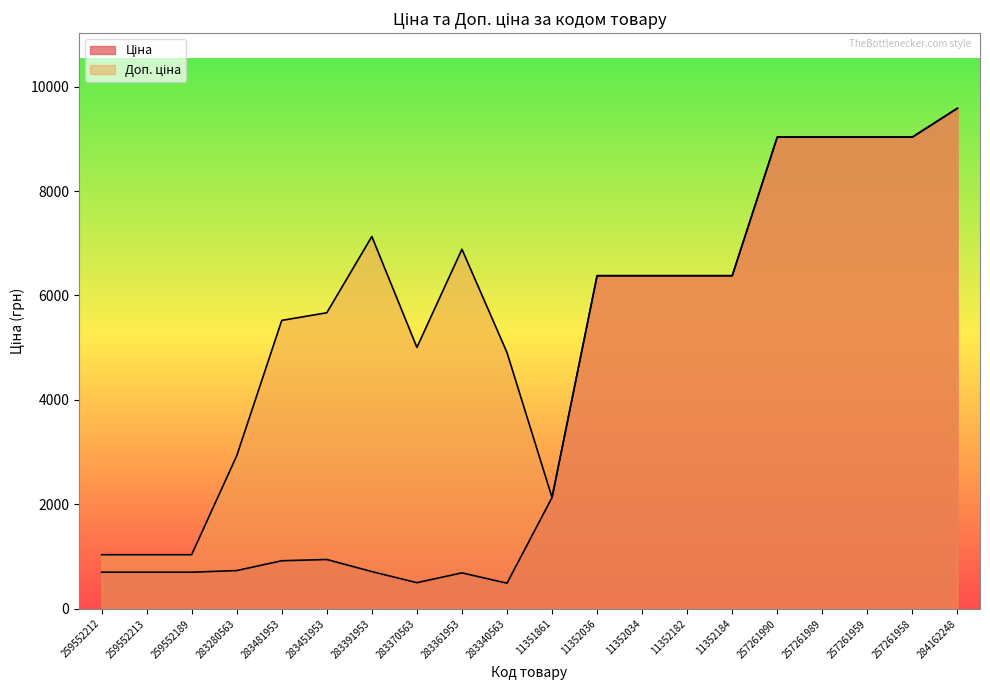

What is the sum of all Доп. ціна values?

114525.2